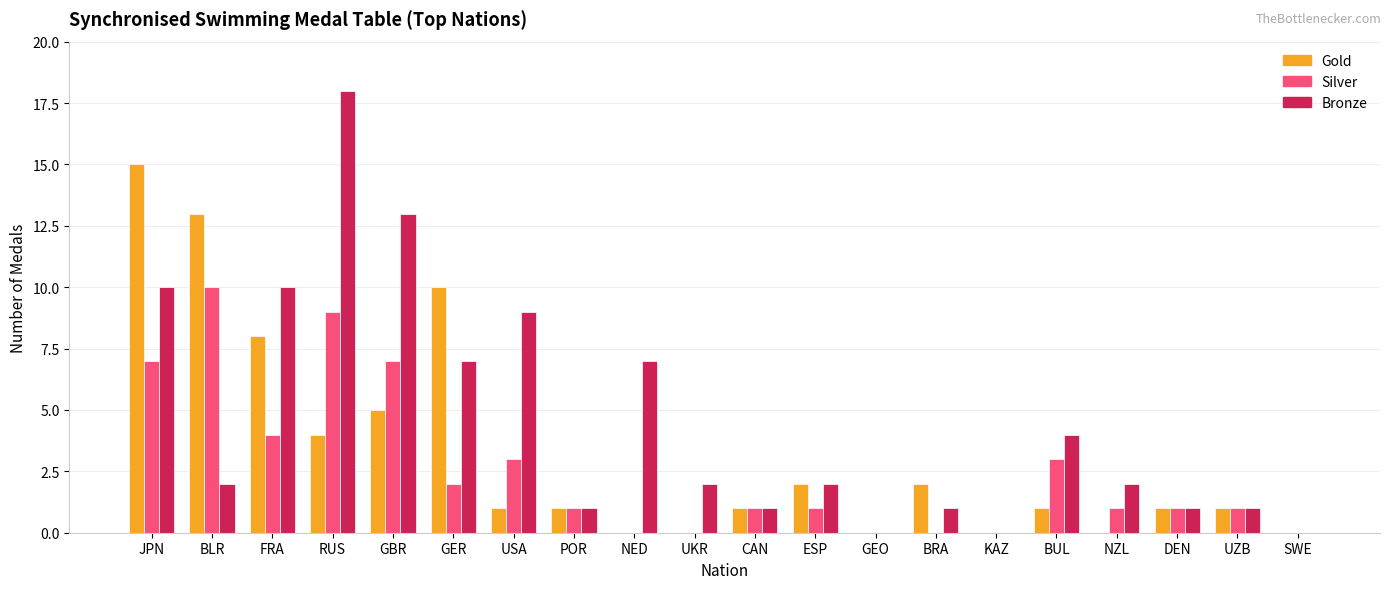

Which series has the widest spread of values?

Bronze